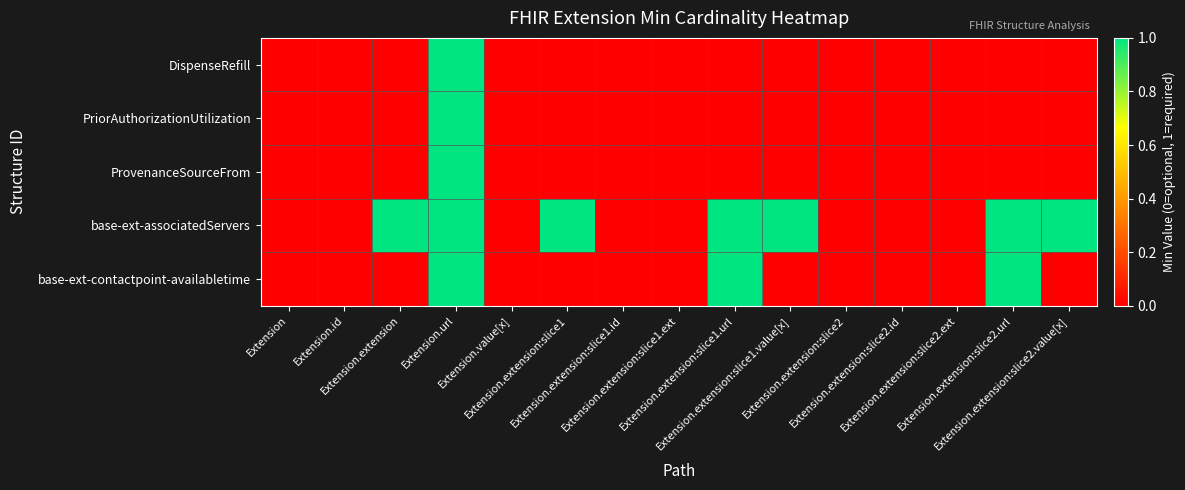

Reading left to right, what are all the values shown in this chart?

DispenseRefill: Extension=0	Extension.id=0	Extension.extension=0	Extension.url=1	Extension.value[x]=0	Extension.extension:slice1=0	Extension.extension:slice1.id=0	Extension.extension:slice1.ext=0	Extension.extension:slice1.url=0	Extension.extension:slice1.value[x]=0	Extension.extension:slice2=0	Extension.extension:slice2.id=0	Extension.extension:slice2.ext=0	Extension.extension:slice2.url=0	Extension.extension:slice2.value[x]=0
PriorAuthorizationUtilization: Extension=0	Extension.id=0	Extension.extension=0	Extension.url=1	Extension.value[x]=0	Extension.extension:slice1=0	Extension.extension:slice1.id=0	Extension.extension:slice1.ext=0	Extension.extension:slice1.url=0	Extension.extension:slice1.value[x]=0	Extension.extension:slice2=0	Extension.extension:slice2.id=0	Extension.extension:slice2.ext=0	Extension.extension:slice2.url=0	Extension.extension:slice2.value[x]=0
ProvenanceSourceFrom: Extension=0	Extension.id=0	Extension.extension=0	Extension.url=1	Extension.value[x]=0	Extension.extension:slice1=0	Extension.extension:slice1.id=0	Extension.extension:slice1.ext=0	Extension.extension:slice1.url=0	Extension.extension:slice1.value[x]=0	Extension.extension:slice2=0	Extension.extension:slice2.id=0	Extension.extension:slice2.ext=0	Extension.extension:slice2.url=0	Extension.extension:slice2.value[x]=0
base-ext-associatedServers: Extension=0	Extension.id=0	Extension.extension=1	Extension.url=1	Extension.value[x]=0	Extension.extension:slice1=1	Extension.extension:slice1.id=0	Extension.extension:slice1.ext=0	Extension.extension:slice1.url=1	Extension.extension:slice1.value[x]=1	Extension.extension:slice2=0	Extension.extension:slice2.id=0	Extension.extension:slice2.ext=0	Extension.extension:slice2.url=1	Extension.extension:slice2.value[x]=1
base-ext-contactpoint-availabletime: Extension=0	Extension.id=0	Extension.extension=0	Extension.url=1	Extension.value[x]=0	Extension.extension:slice1=0	Extension.extension:slice1.id=0	Extension.extension:slice1.ext=0	Extension.extension:slice1.url=1	Extension.extension:slice1.value[x]=0	Extension.extension:slice2=0	Extension.extension:slice2.id=0	Extension.extension:slice2.ext=0	Extension.extension:slice2.url=1	Extension.extension:slice2.value[x]=0